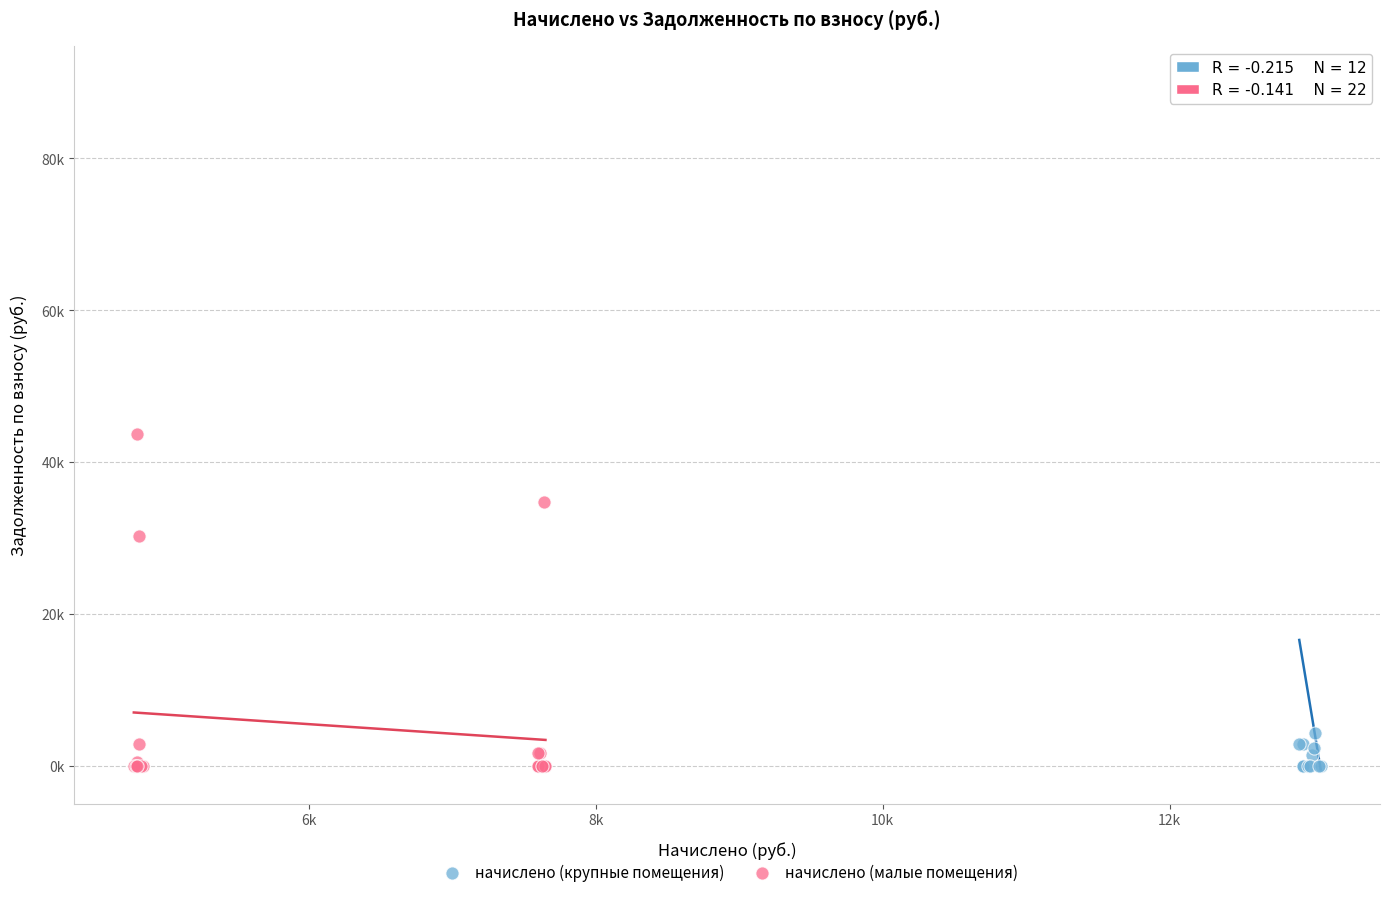

Which series has the largest Y range (max minus min)?

начислено (крупные помещения)